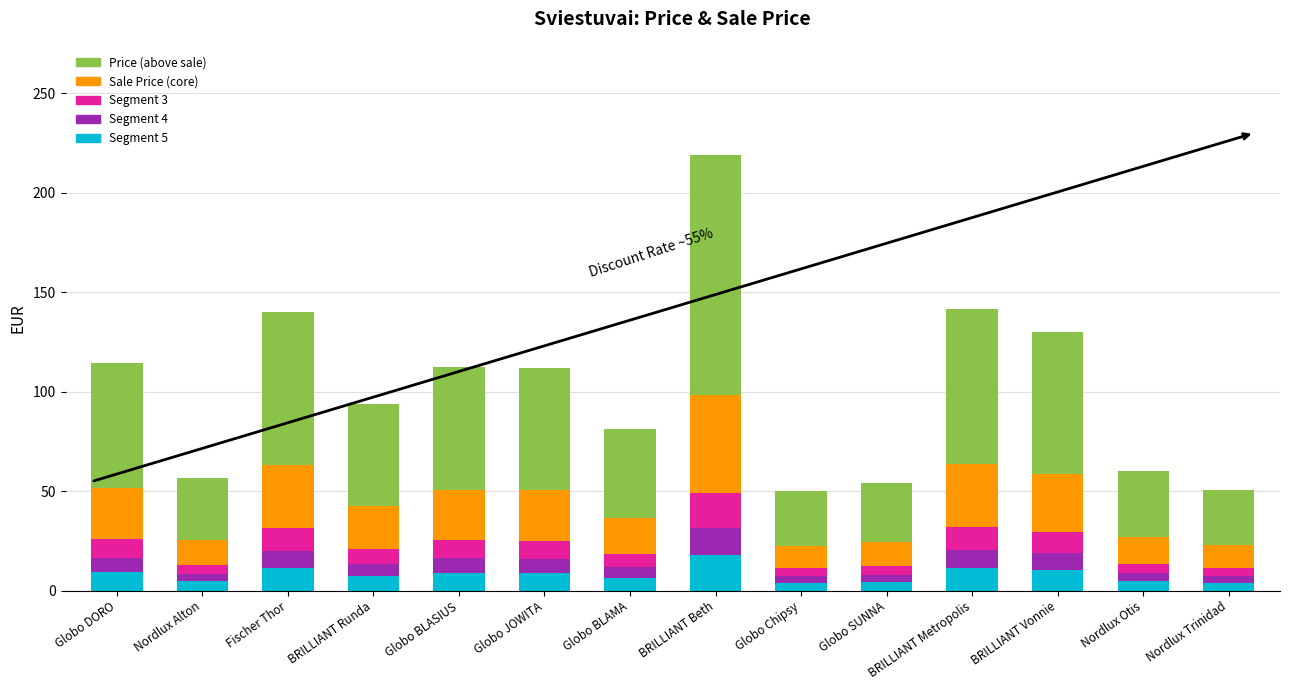

At which category is the sum across all series the highest?

BRILLIANT Beth